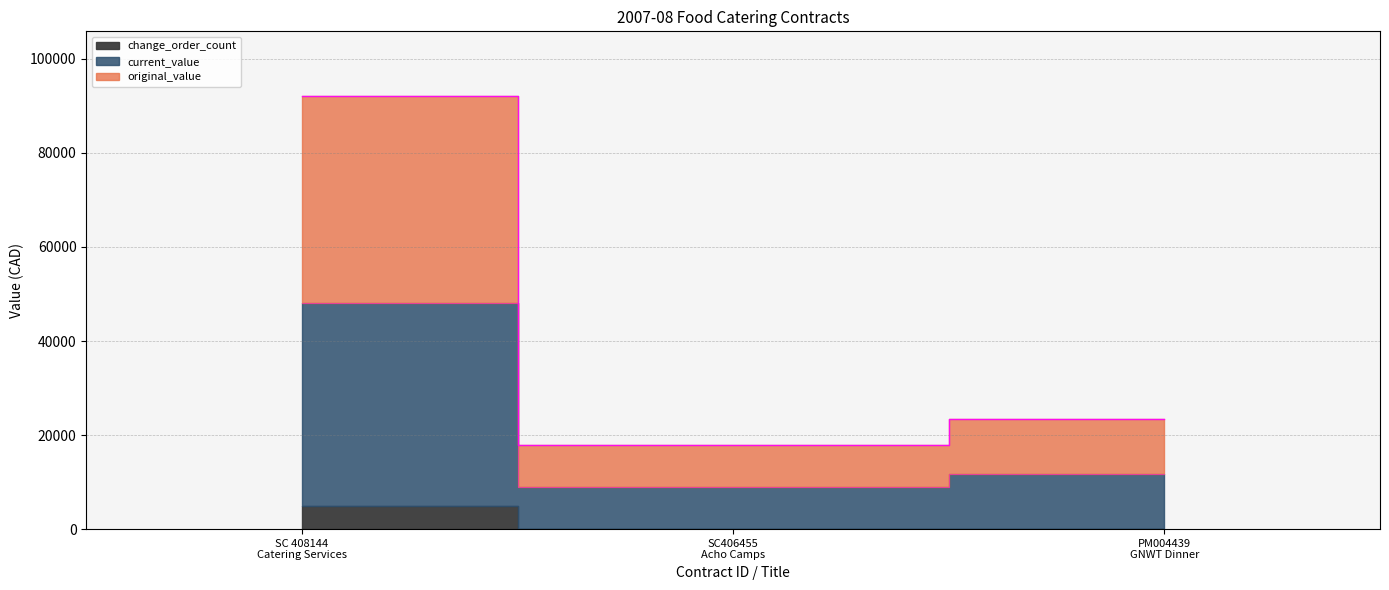

Is the value of original_value at SC 408144
Catering Services greater than the value of current_value at SC 408144
Catering Services?

Yes